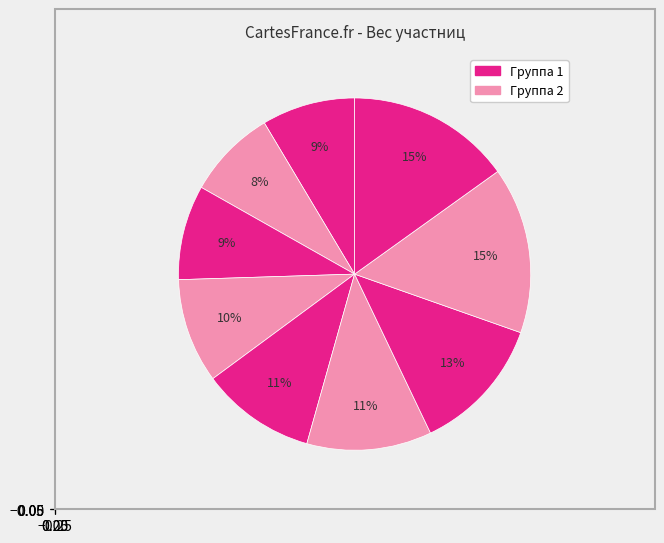

How many slices are in this pie chart?

9